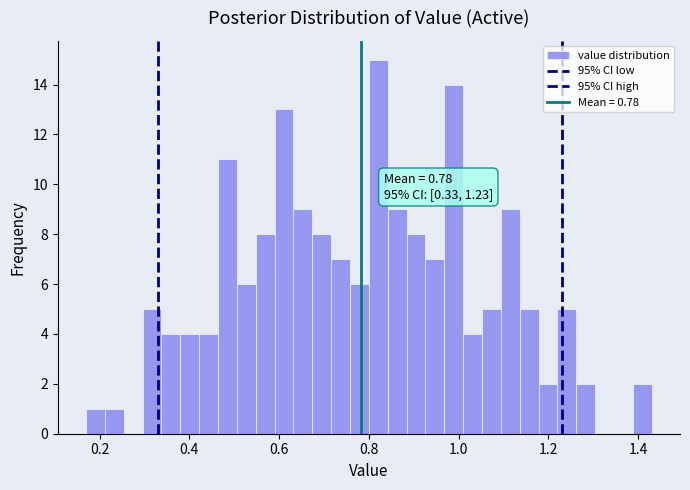

Around what value on the x-axis is the tallest bar? Give the approximate position of its centre, as read against the axis.

0.82